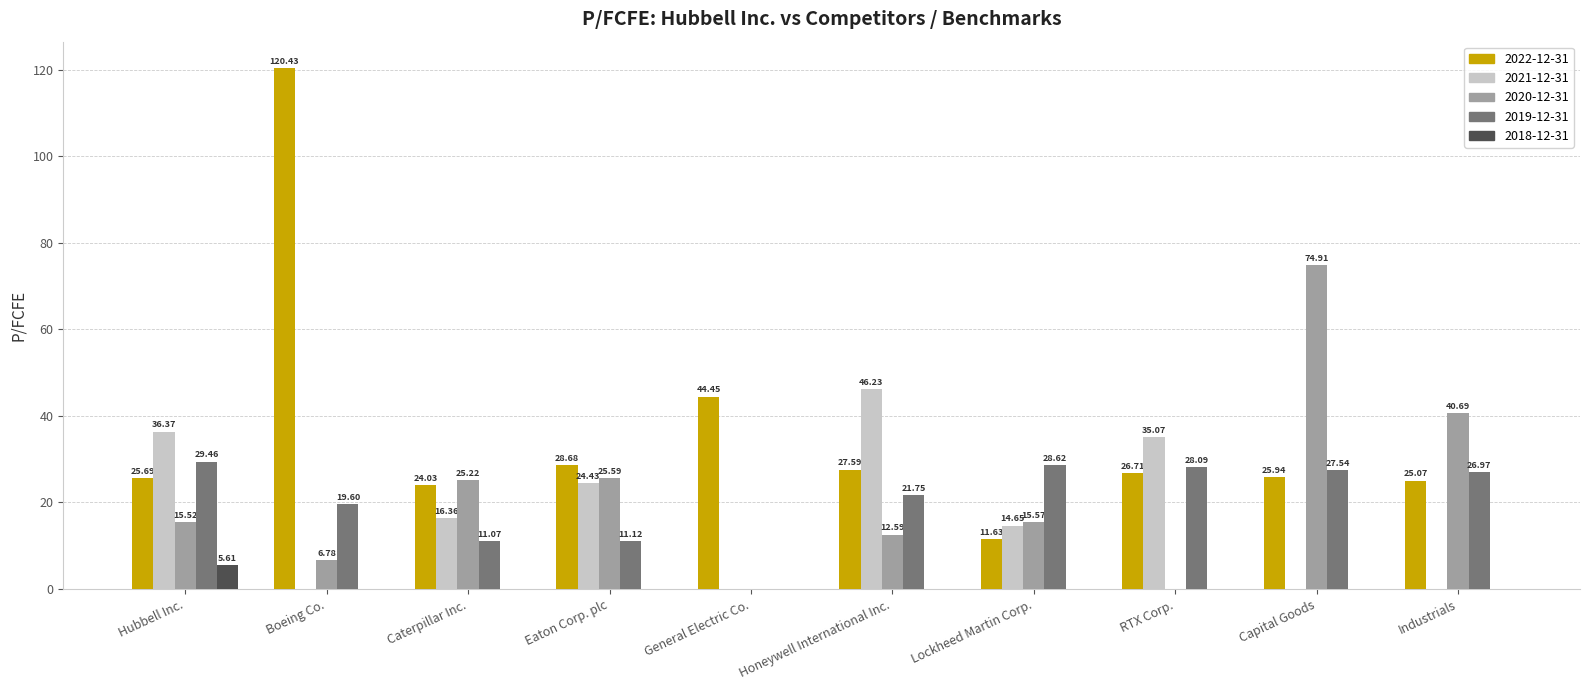

What is the total value across all series at General Electric Co.?

44.5